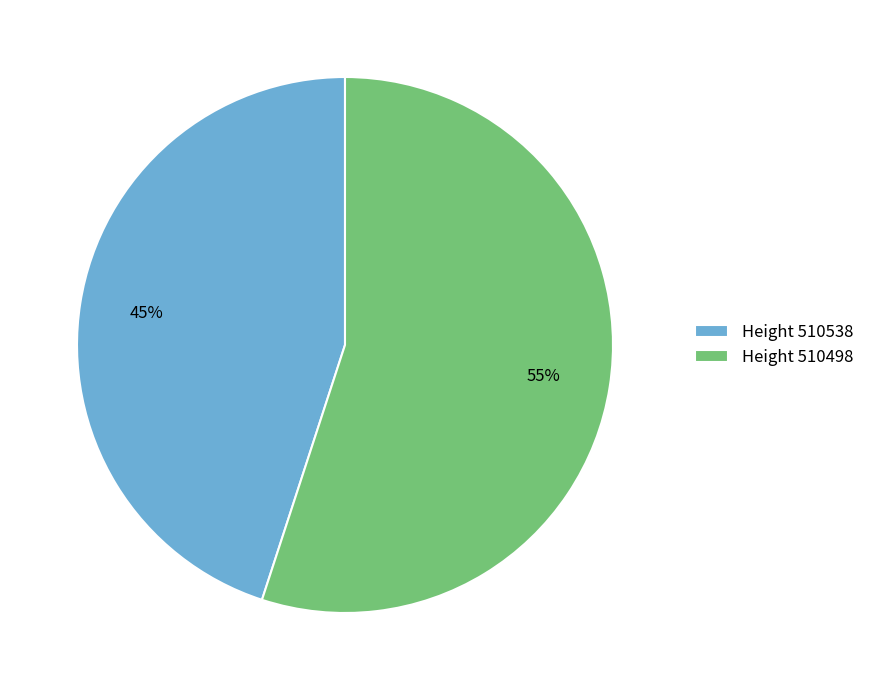

Is there any slice that represents more than half of the pie?

Yes